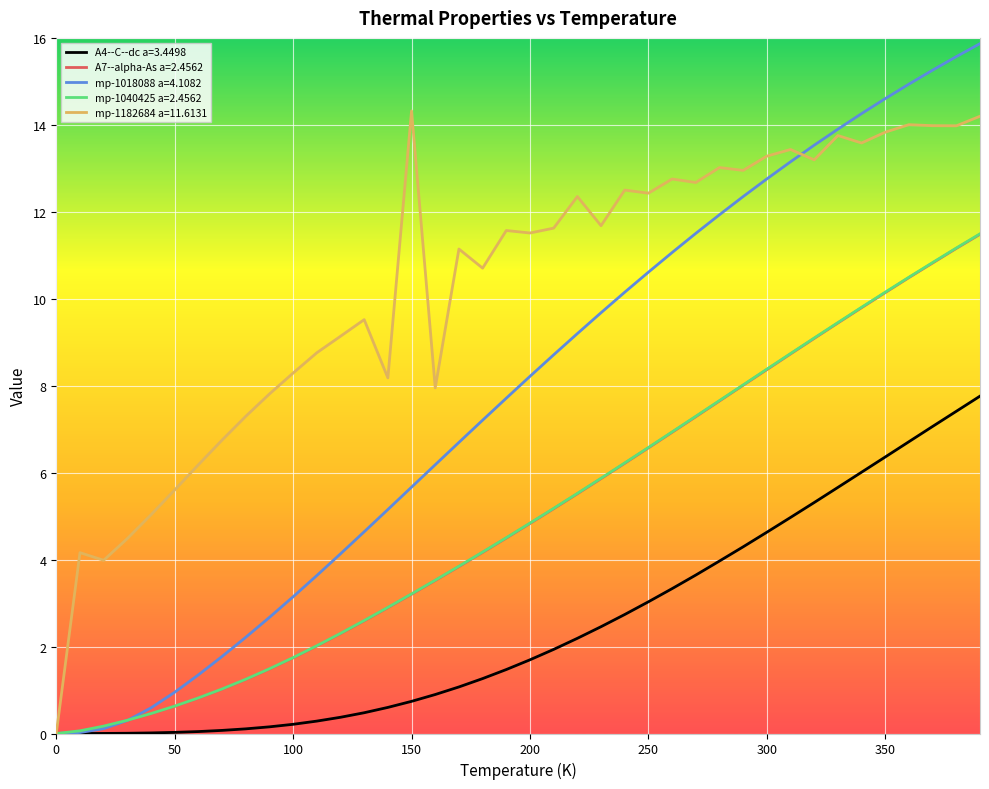

How many lines are shown in the chart?

5